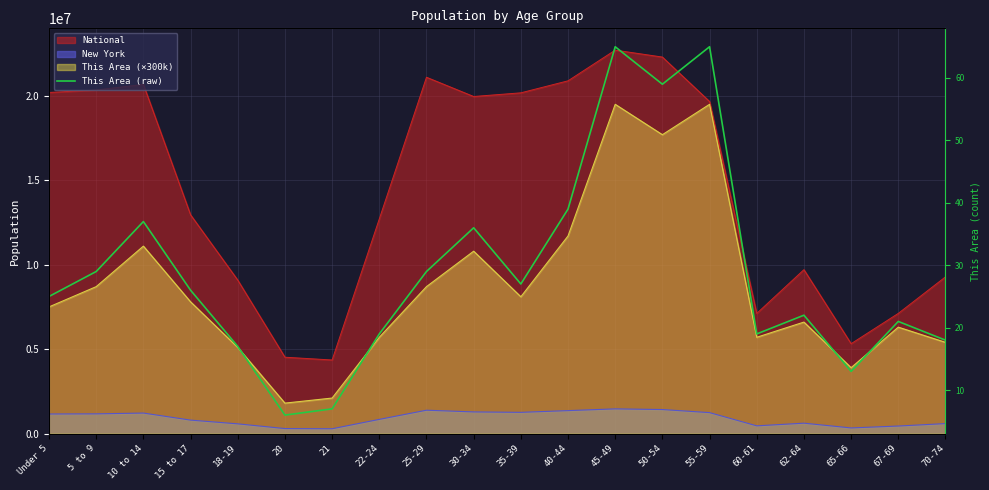

What is the value of the 7th point from the left?

7